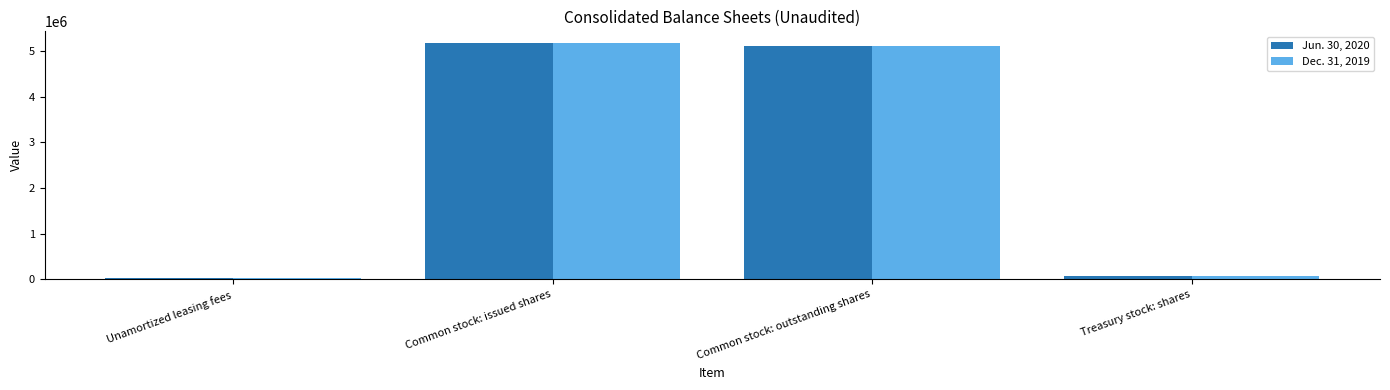

What position from the right is Unamortized leasing fees?

4